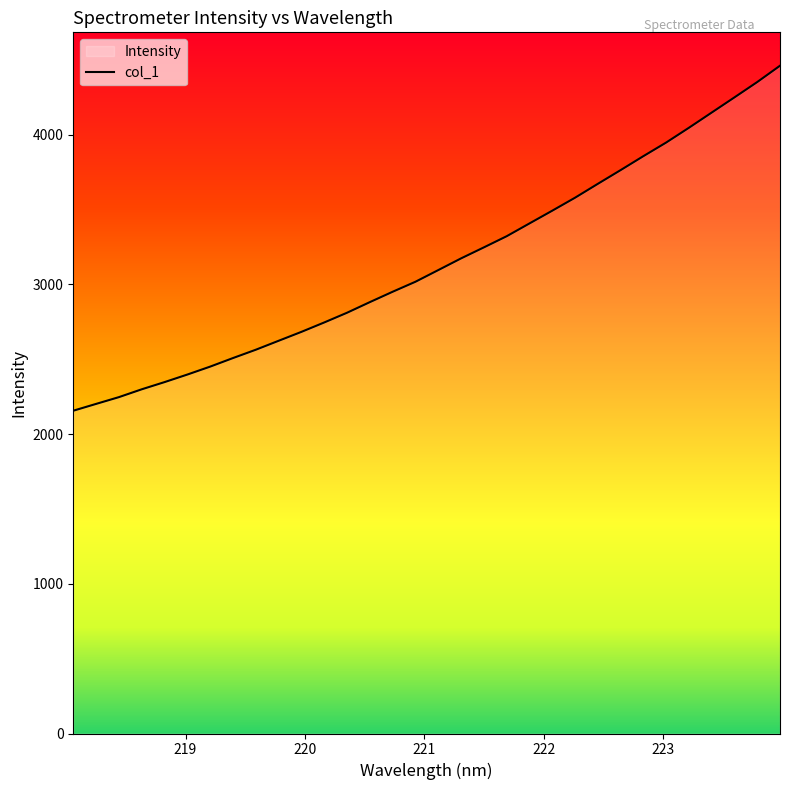

What is the difference between the maximum and minimum values?

2304.4